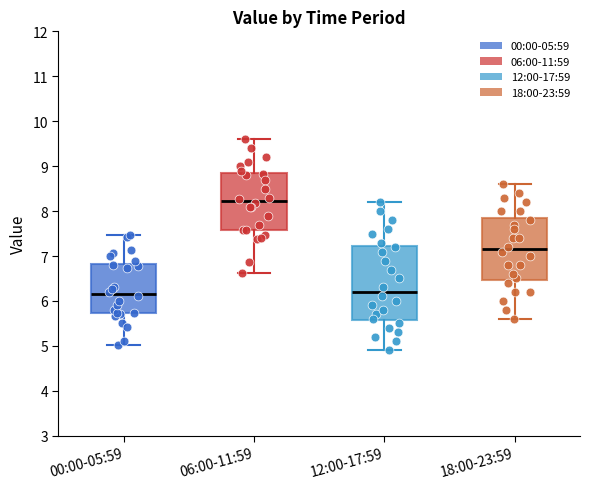

Reading left to right, read every box against the y-axis: the position of its median line, the range the box covers, and the ends of its whiskers. The values are not printed on the chart, so give them approximately, as read against the axis.

00:00-05:59: median 6.2, box 5.7 to 6.8, whiskers 5.0 to 7.5
06:00-11:59: median 8.2, box 7.6 to 8.8, whiskers 6.6 to 9.6
12:00-17:59: median 6.2, box 5.6 to 7.2, whiskers 4.9 to 8.2
18:00-23:59: median 7.2, box 6.5 to 7.9, whiskers 5.6 to 8.6